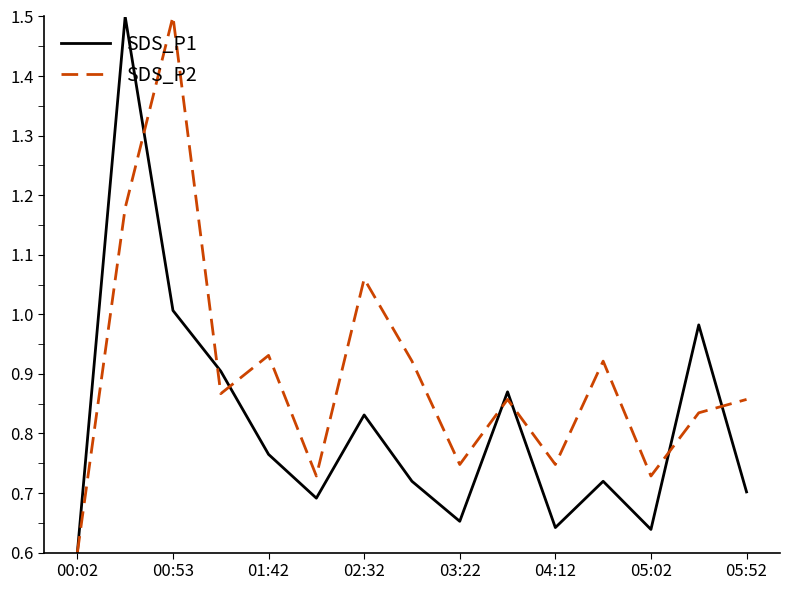

List the series in order of their overall mean, highest first.

SDS_P2, SDS_P1